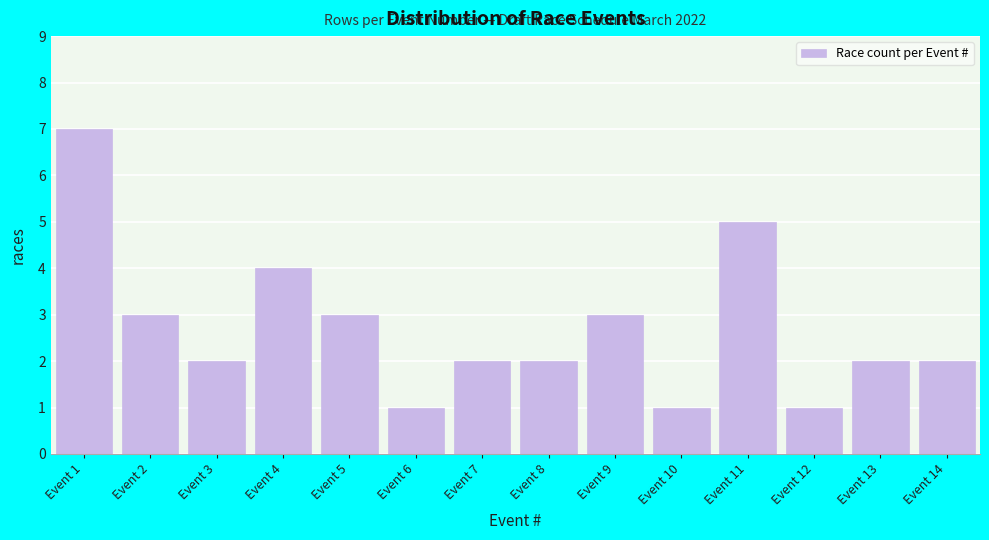

Reading left to right, what are all the values shown in this chart?

7	3	2	4	3	1	2	2	3	1	5	1	2	2